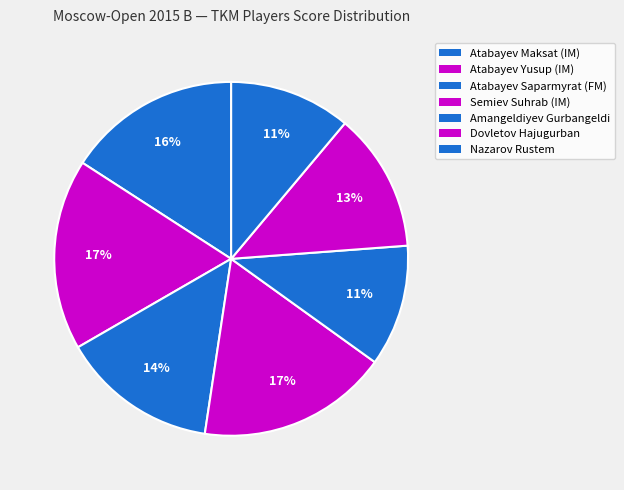

Count the number of slices in the pie.

7